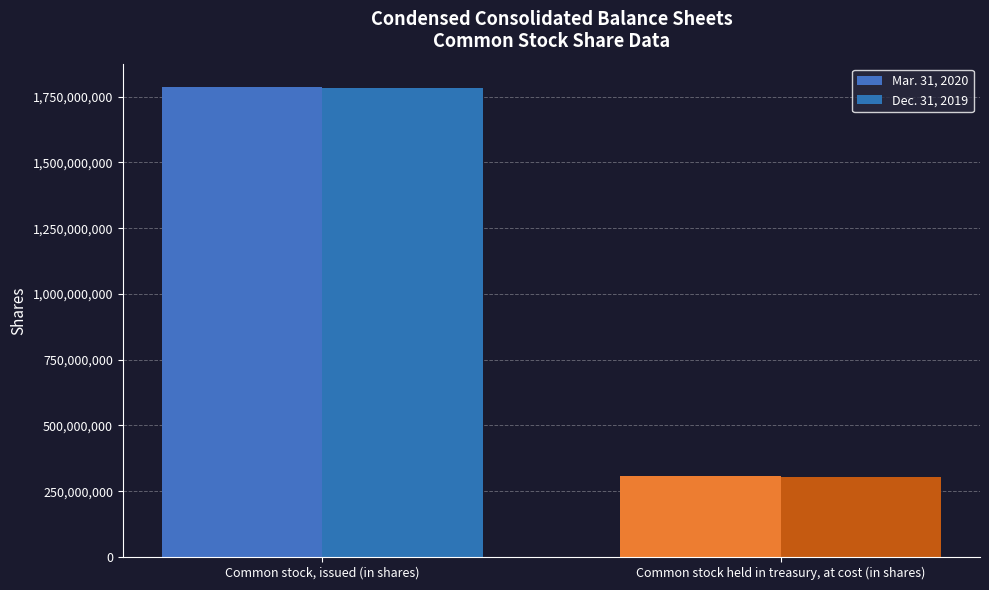

How many bars are there in each group?

2